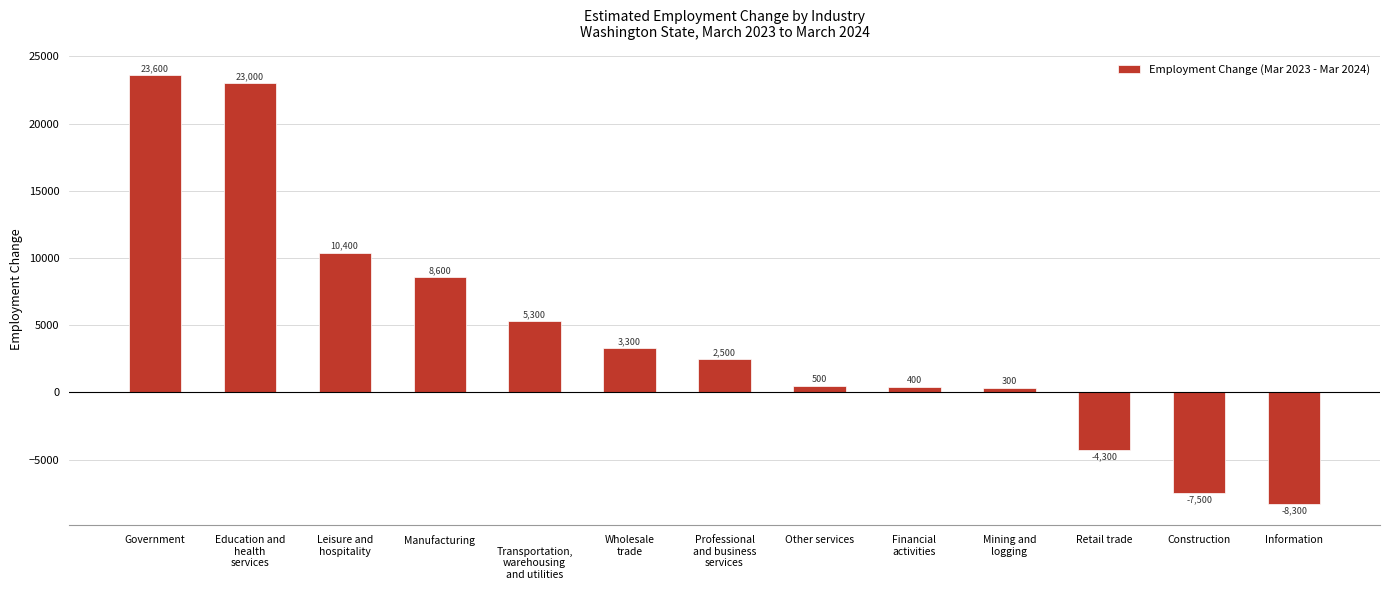

How many negative values are there?

3